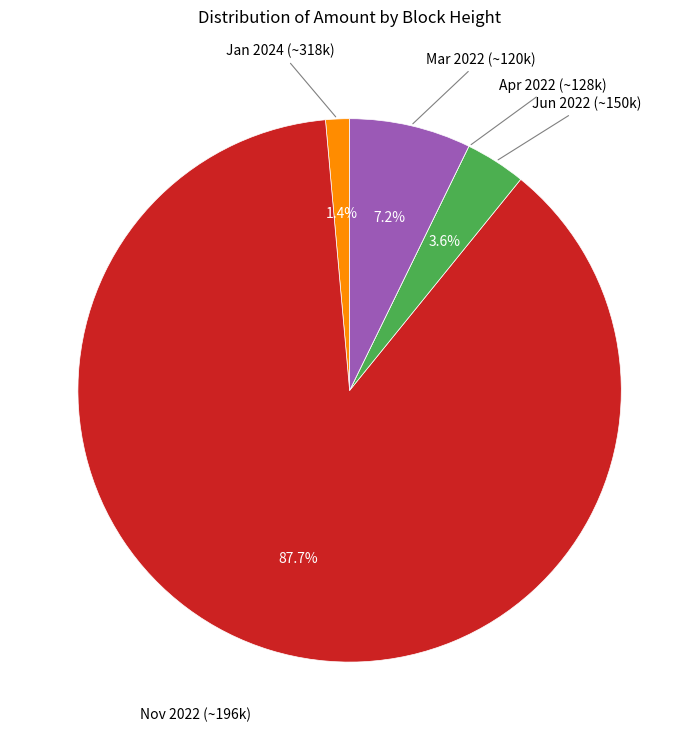

Is there any slice that represents more than half of the pie?

Yes